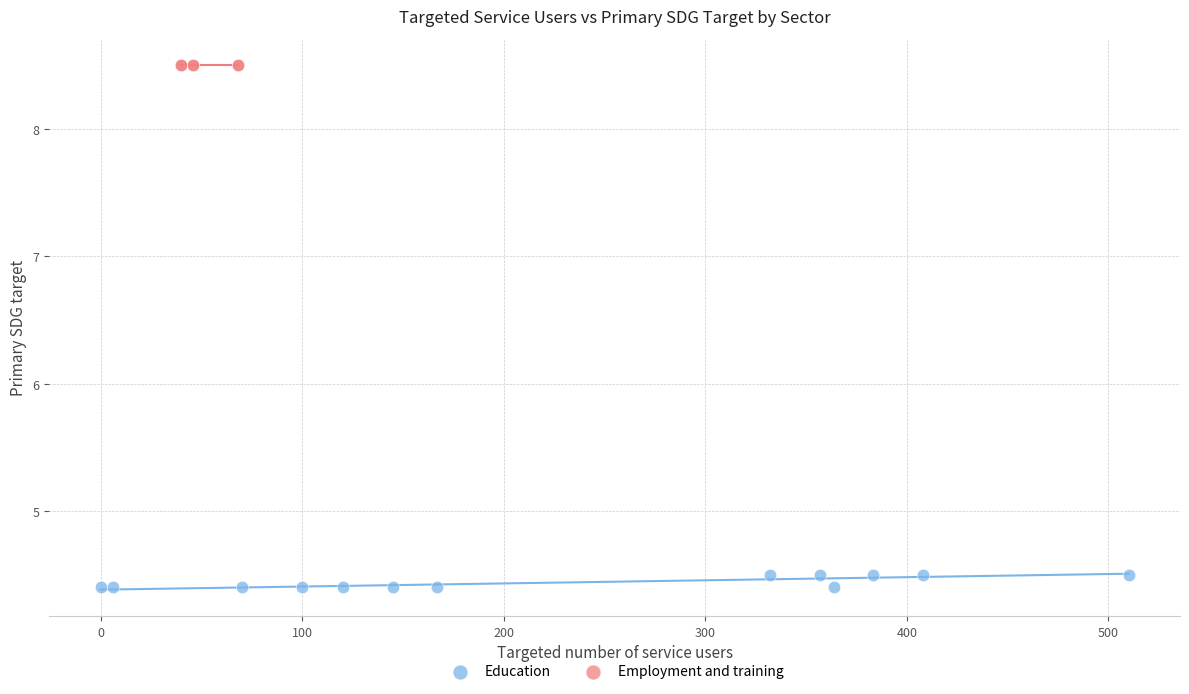

Which series contains the lowest Y value?

Education